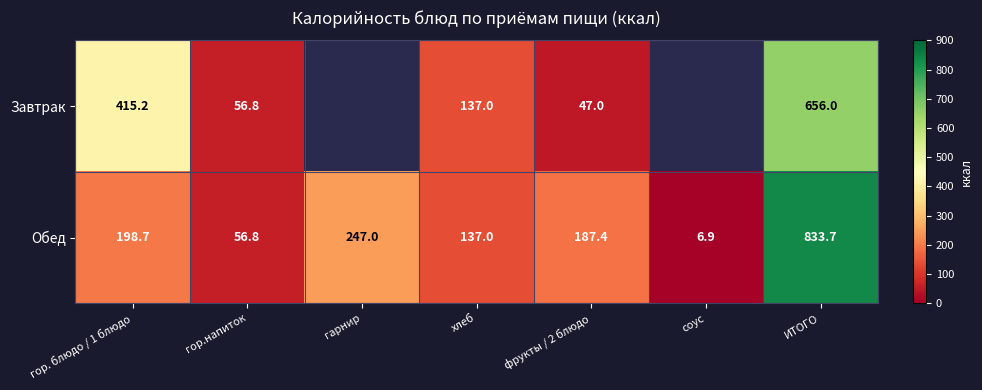

At which category does the chart reach its minimum across all series?

гарнир